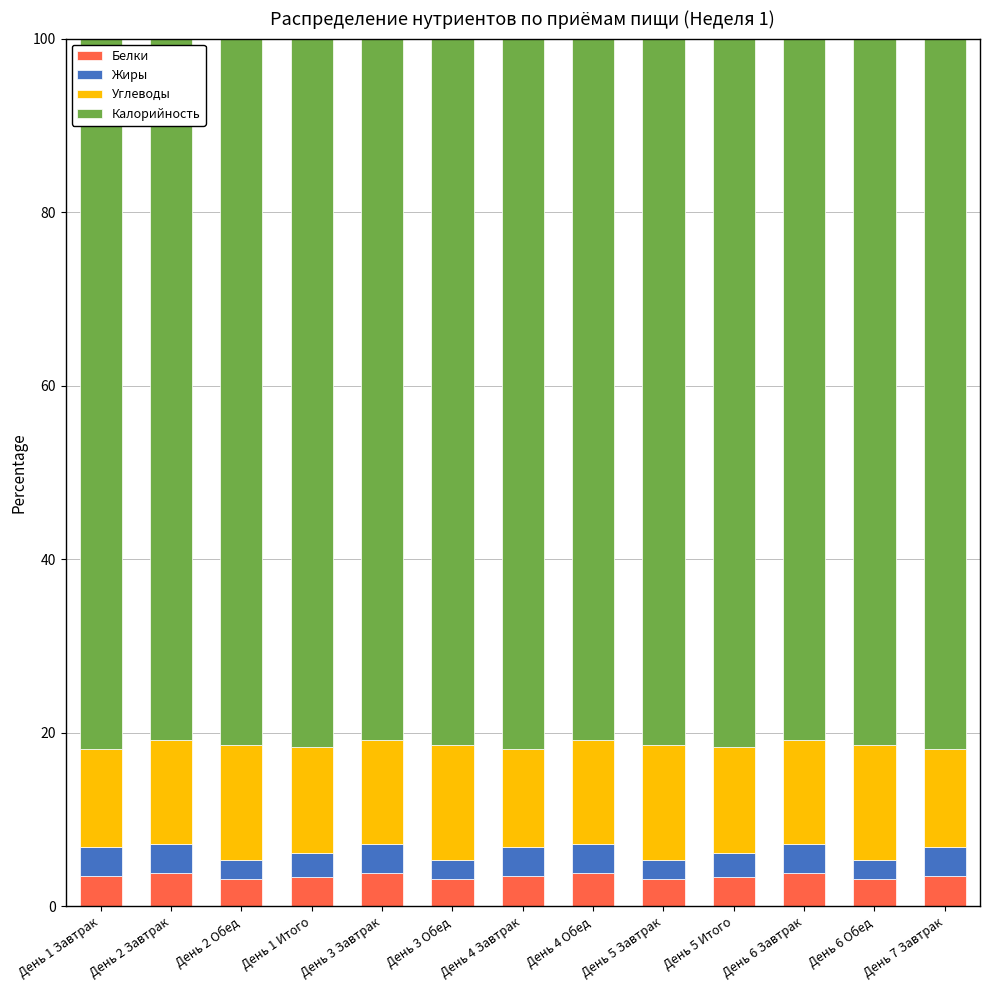

What is the lowest value of the Белки series?

3.1